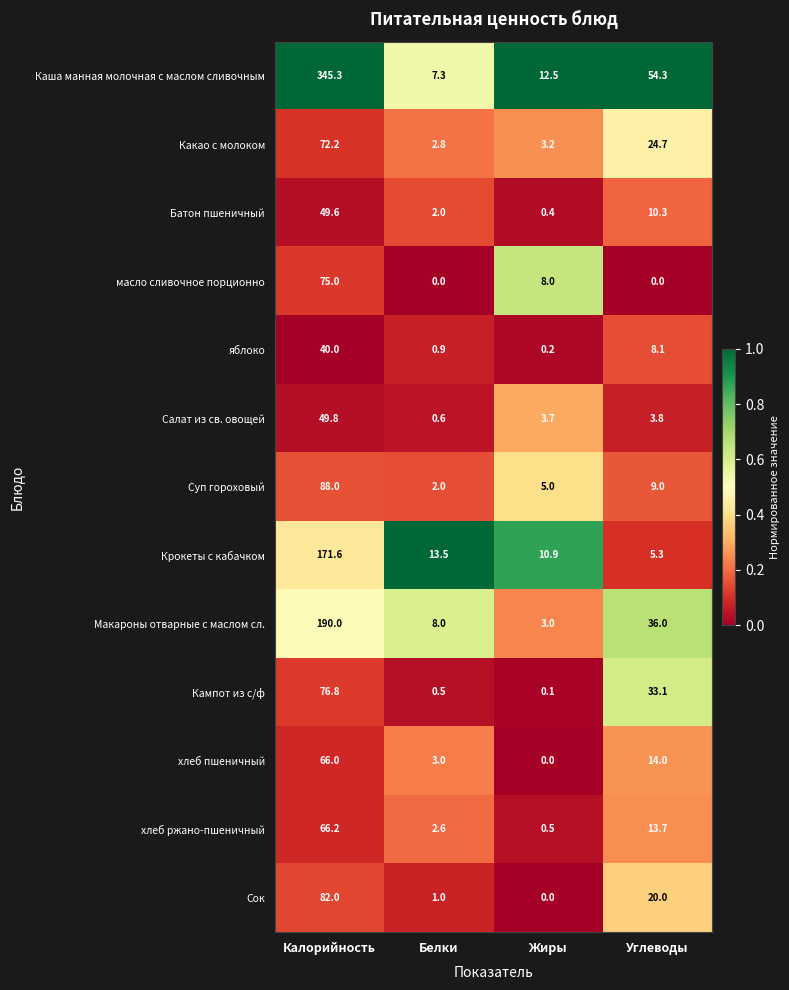

Which series changed the most between Белки and Углеводы?

Каша манная молочная с маслом сливочным